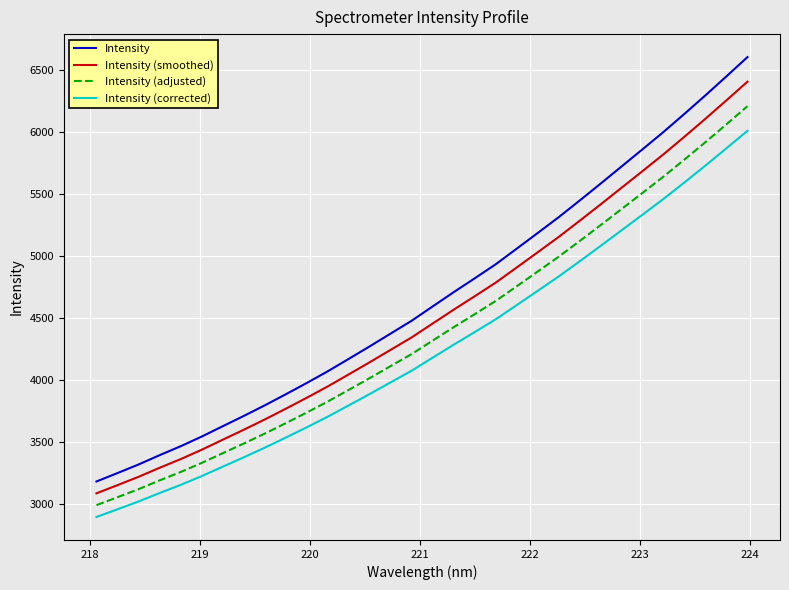

What is the lowest value of the Intensity (smoothed) series?

3084.7